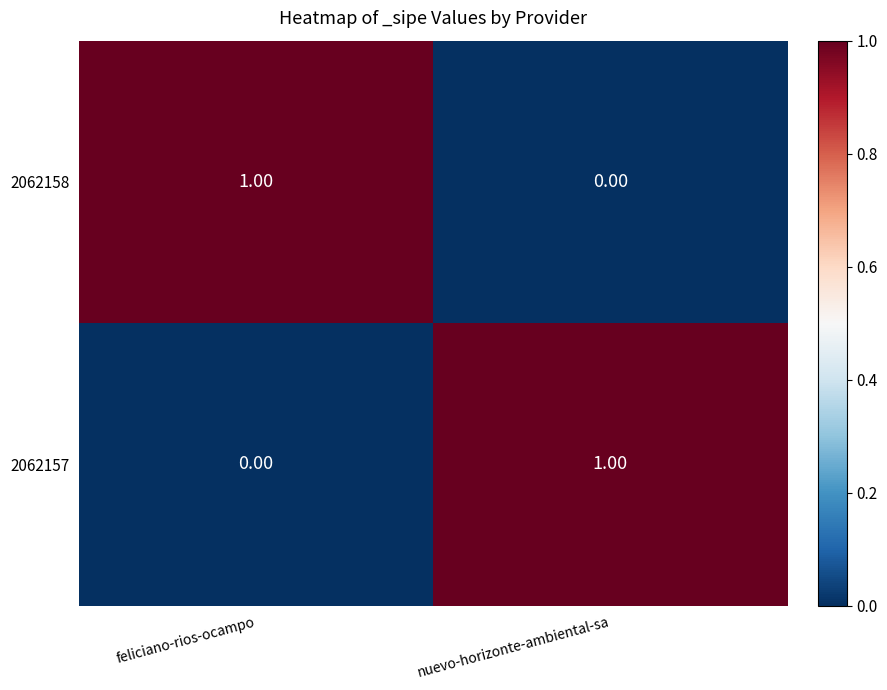

What is the spread (max minus min) of values at feliciano-rios-ocampo?

1